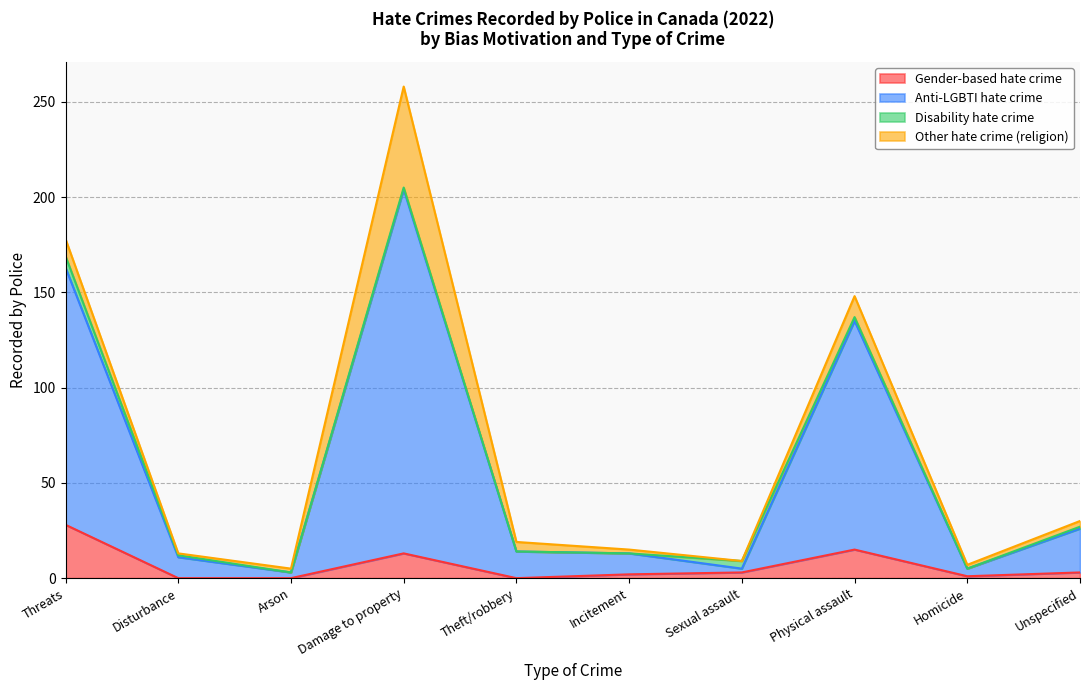

At how many categories does at least one series exceed 107?

3